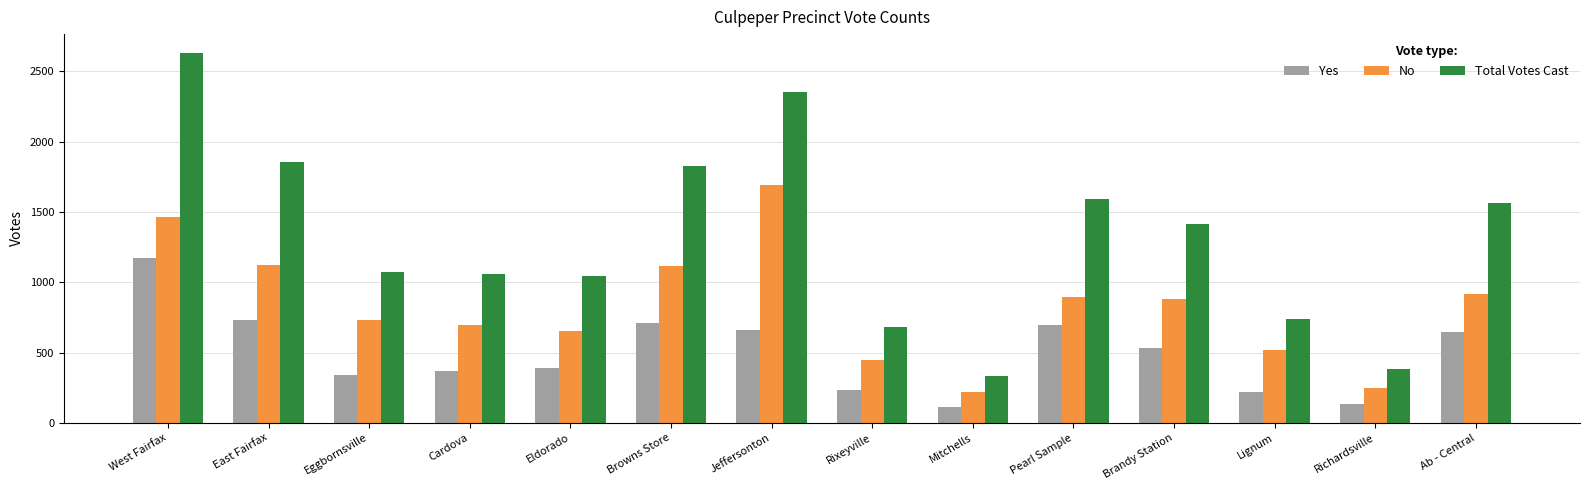

What is the total value across all series at Rixeyville?

1364